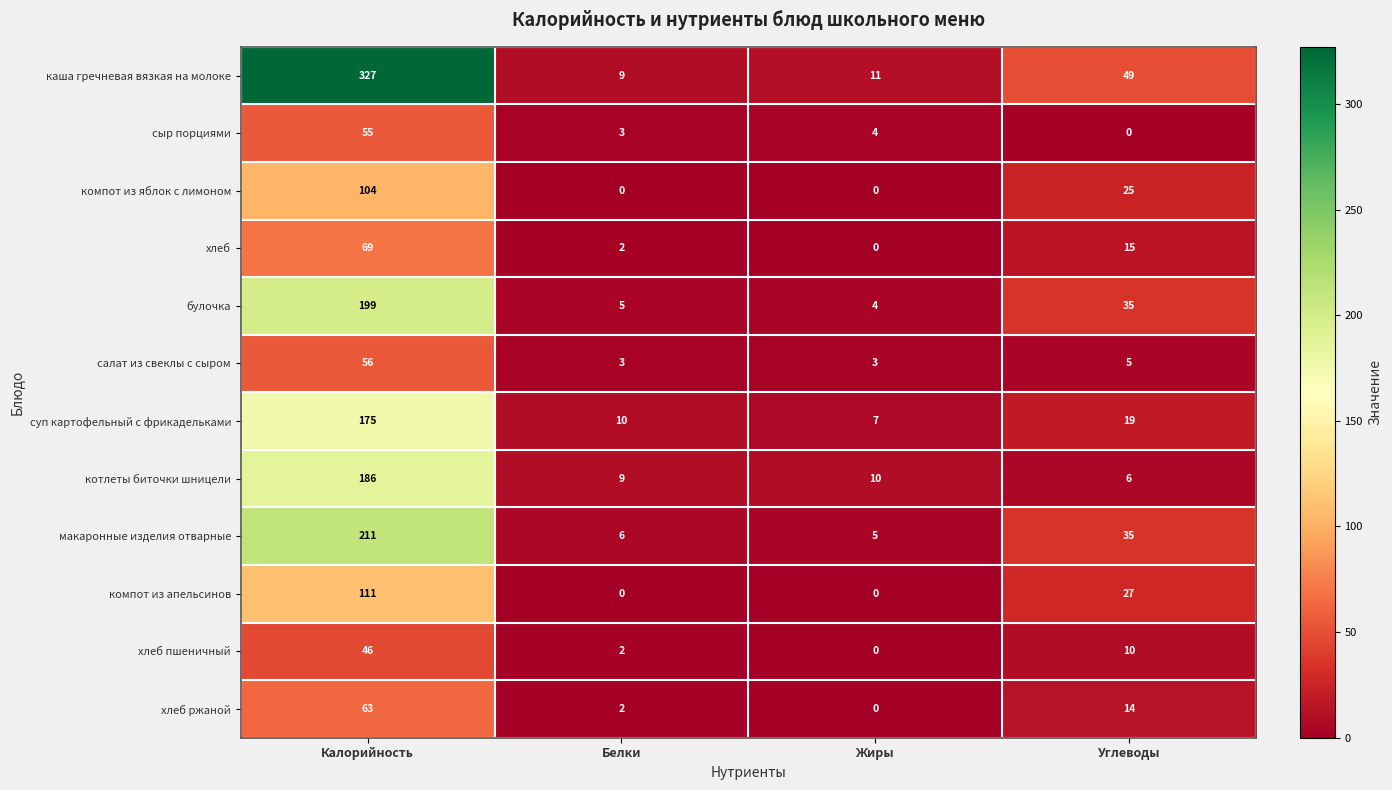

Which series has the largest total across all categories?

каша гречневая вязкая на молоке